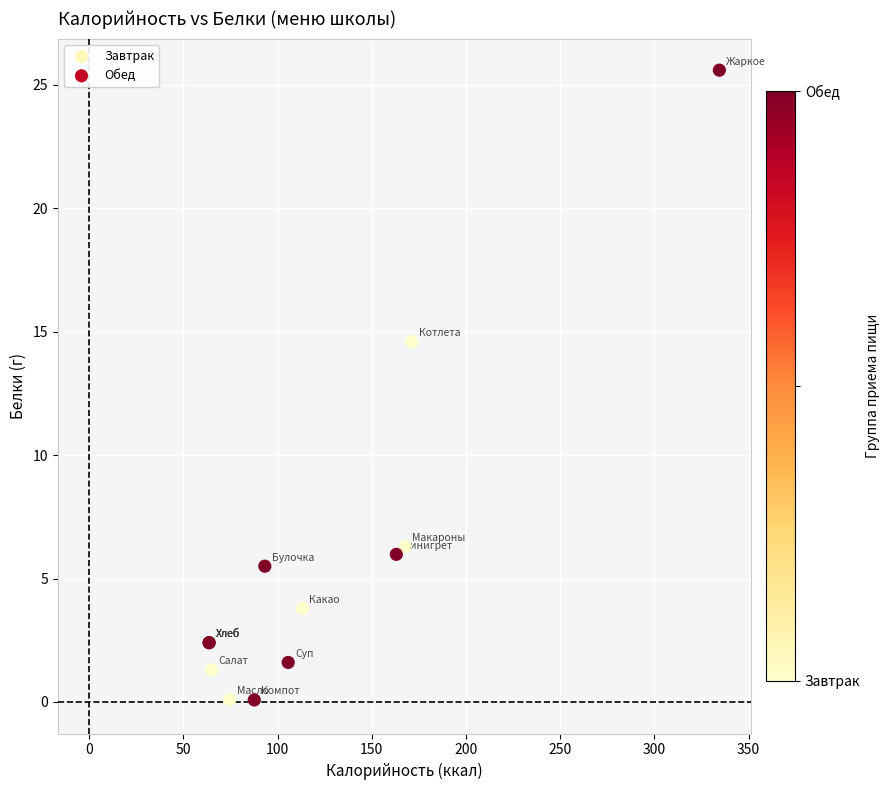

What Y value in the scatter plot is closest to 12?

14.6